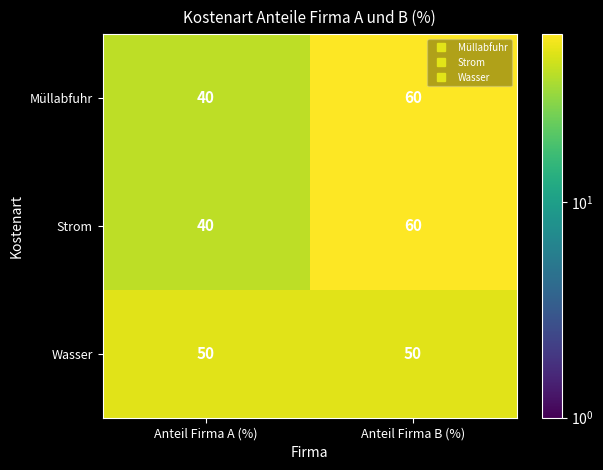

True or false: Müllabfuhr has a value of 40 at Anteil Firma A (%).

True